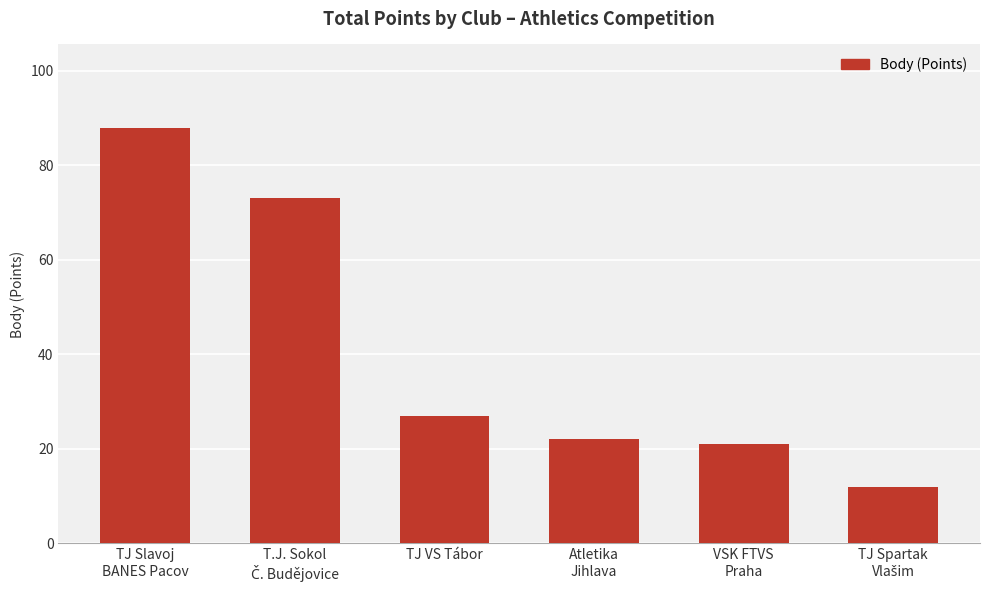

What is the greatest value displayed?

88